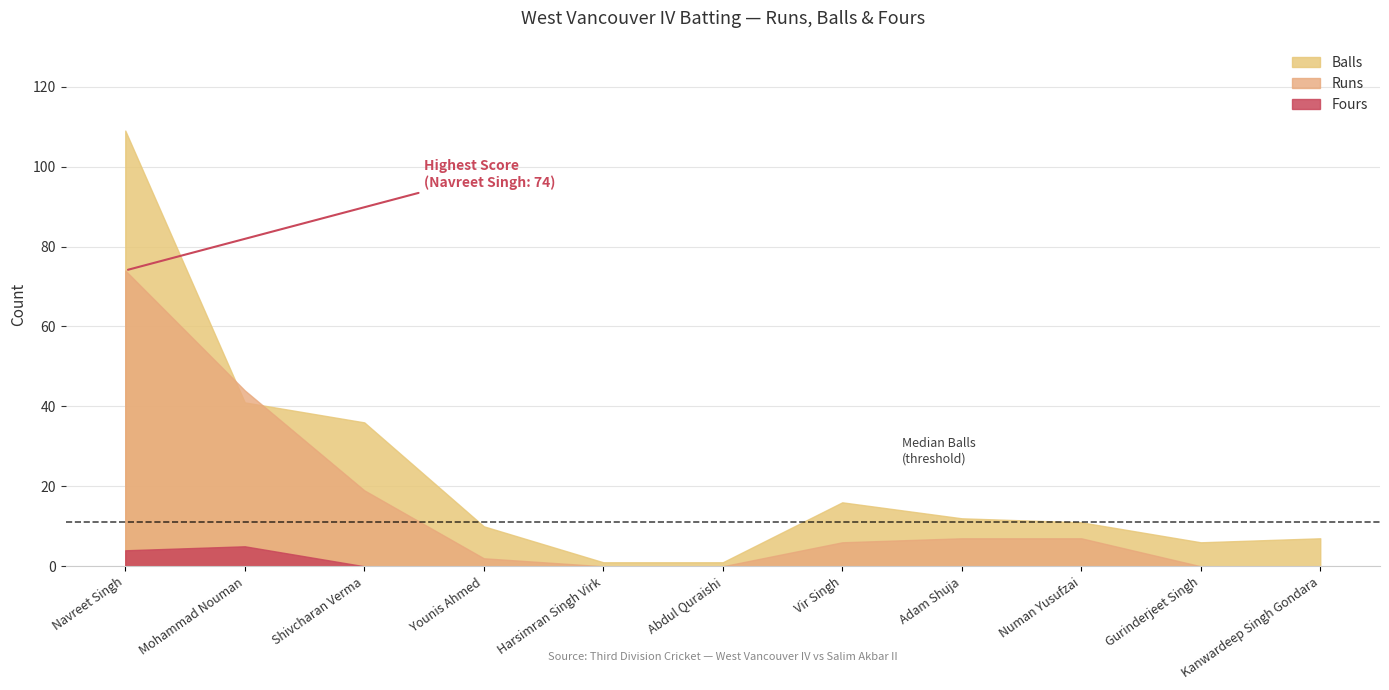

What value does the Balls series have at Harsimran Singh Virk?

1